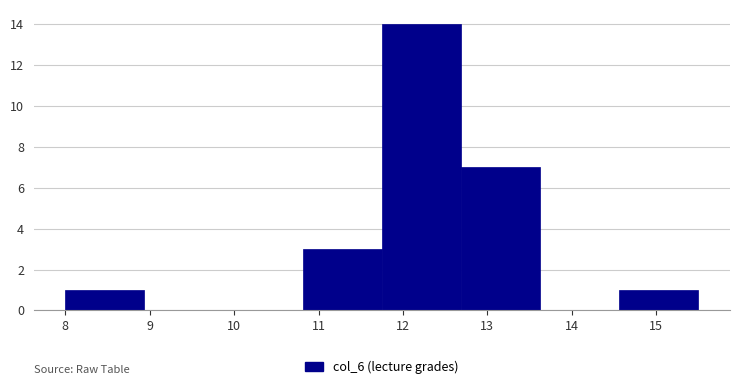

Over which range of the x-axis is the bar tallest?

11.8 to 12.7